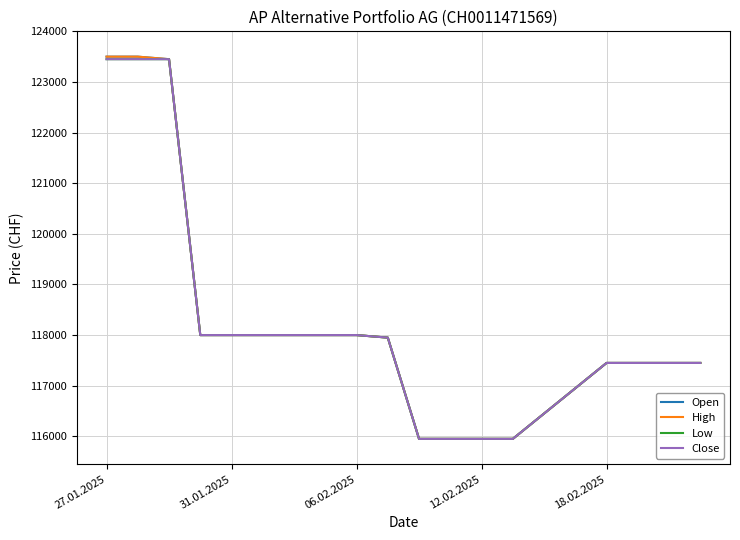

Does the chart display data point markers on the line(s)?

No